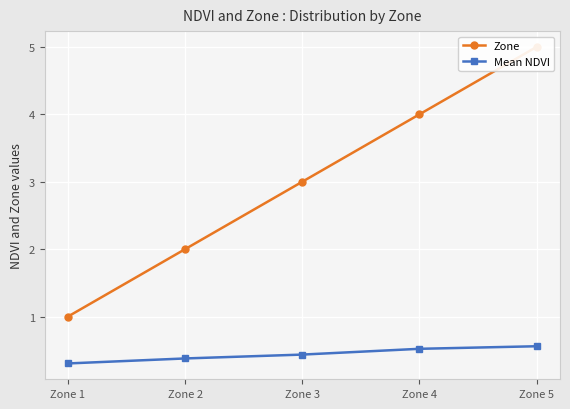

The Zone series shows 3.0 at Zone 3. True or false?

True